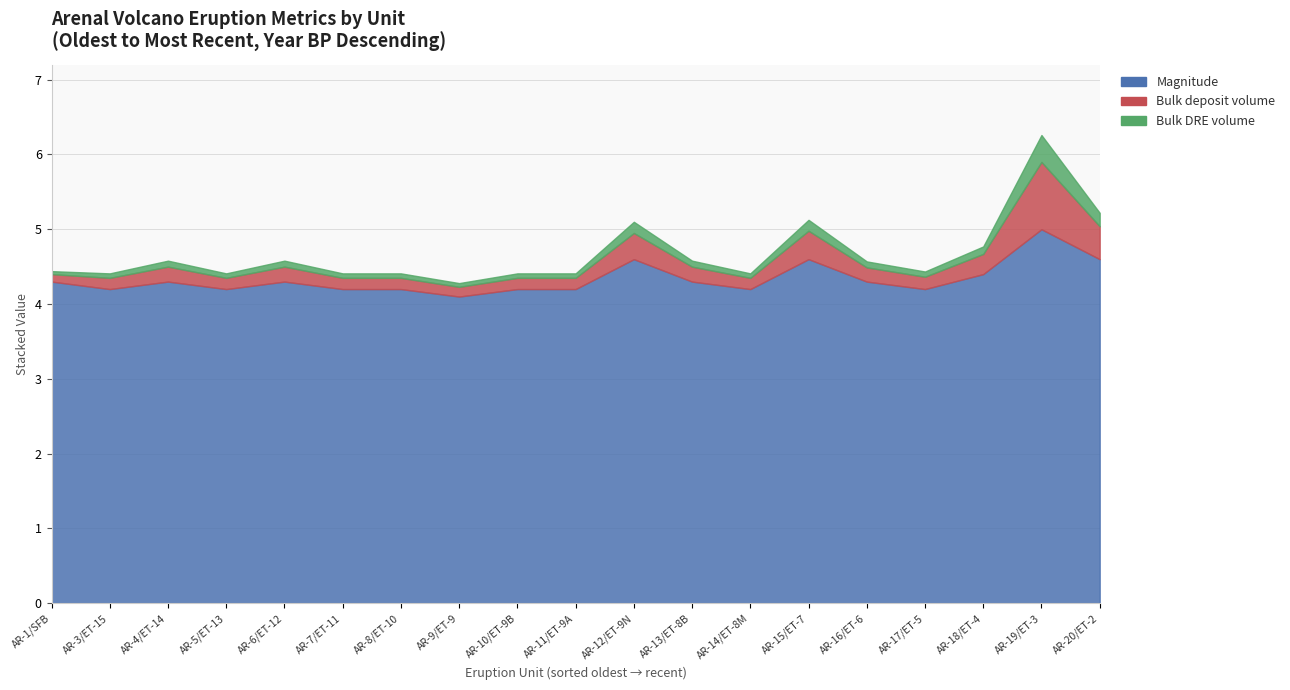

What is the difference between the highest and lowest values at AR-6/ET-12?

4.2